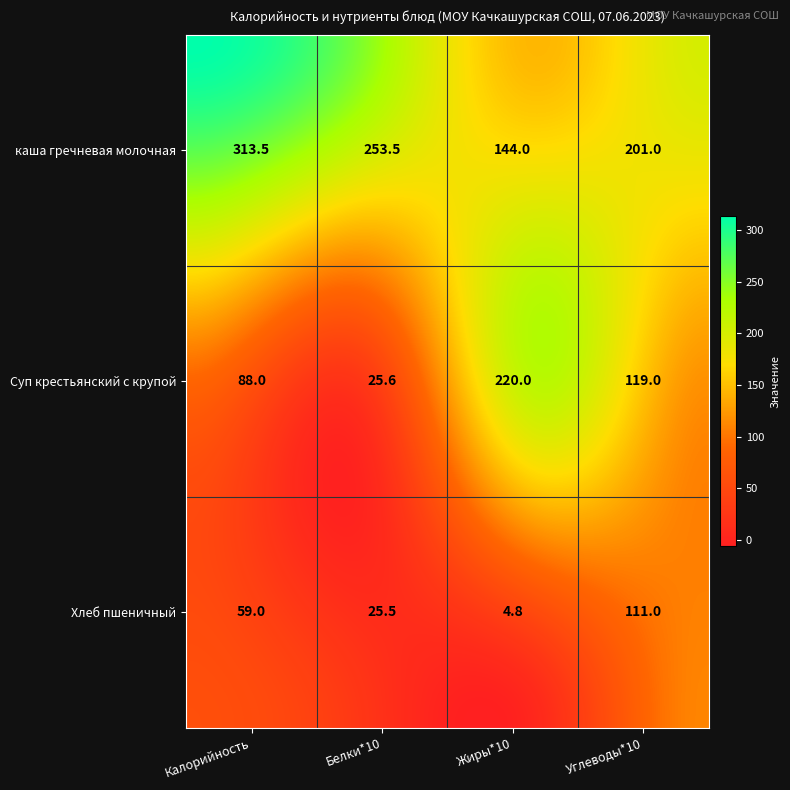

How many data points in каша гречневая молочная are less than 230?

2